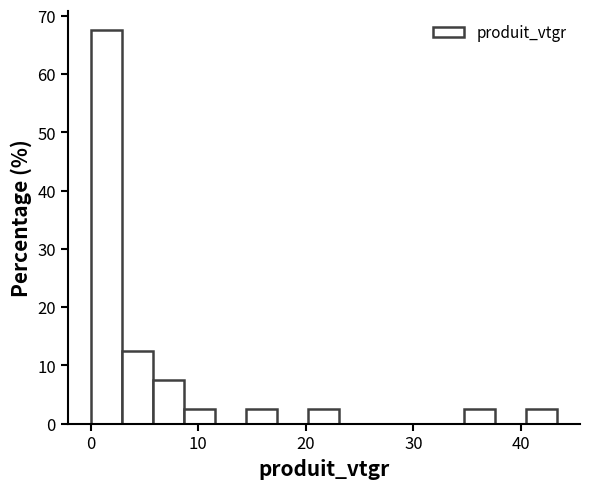

Read against the x-axis, roughly where is the centre of the tallest bar?

1